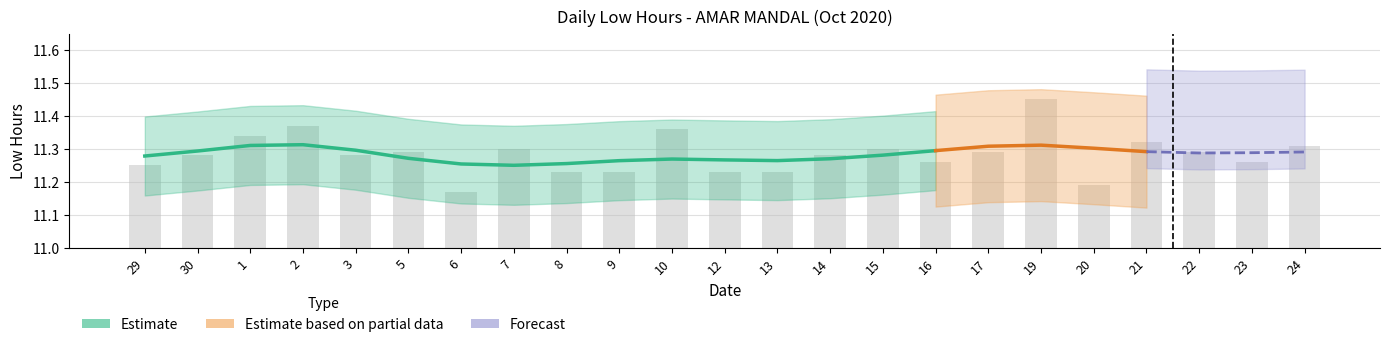

How many categories are shown in the chart?

23